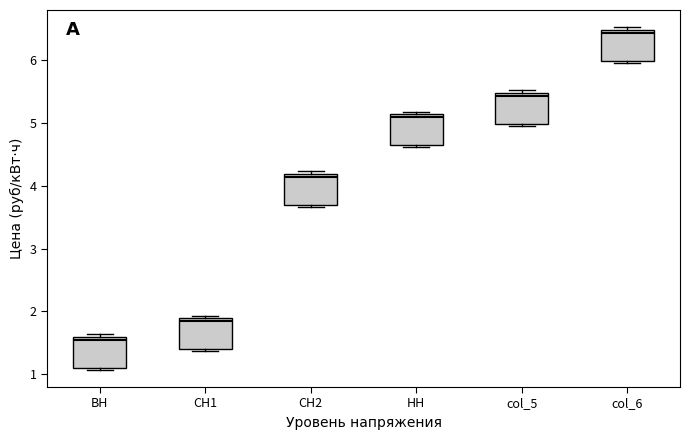

Where does the median line of the box for СН2 sit on the y-axis? The values are not printed on the chart, so give them approximately, as read against the axis.

4.1